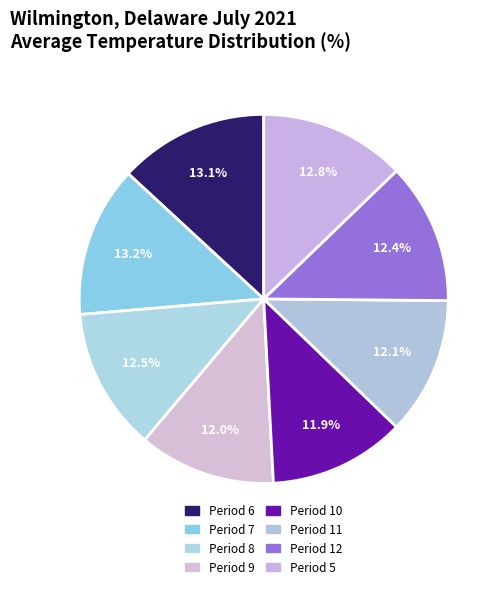

Rank the categories by value from lowest to highest.

Period 10, Period 9, Period 11, Period 12, Period 8, Period 5, Period 6, Period 7